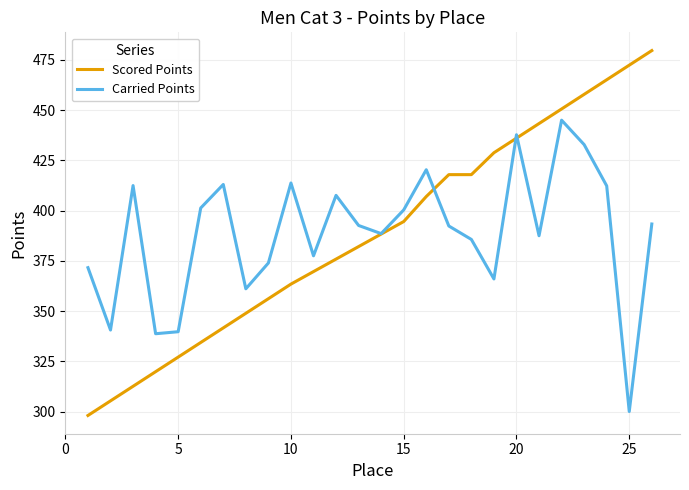

What is the greatest value displayed?

479.7